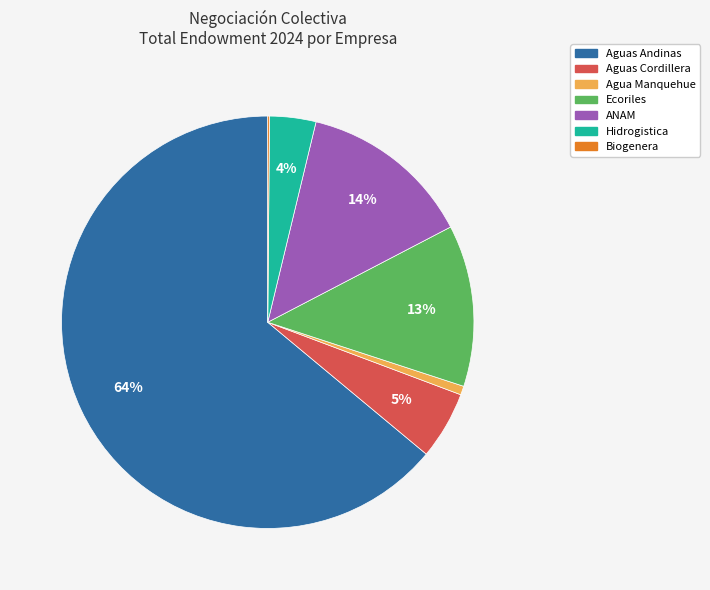

Does any single category account for the majority?

Yes